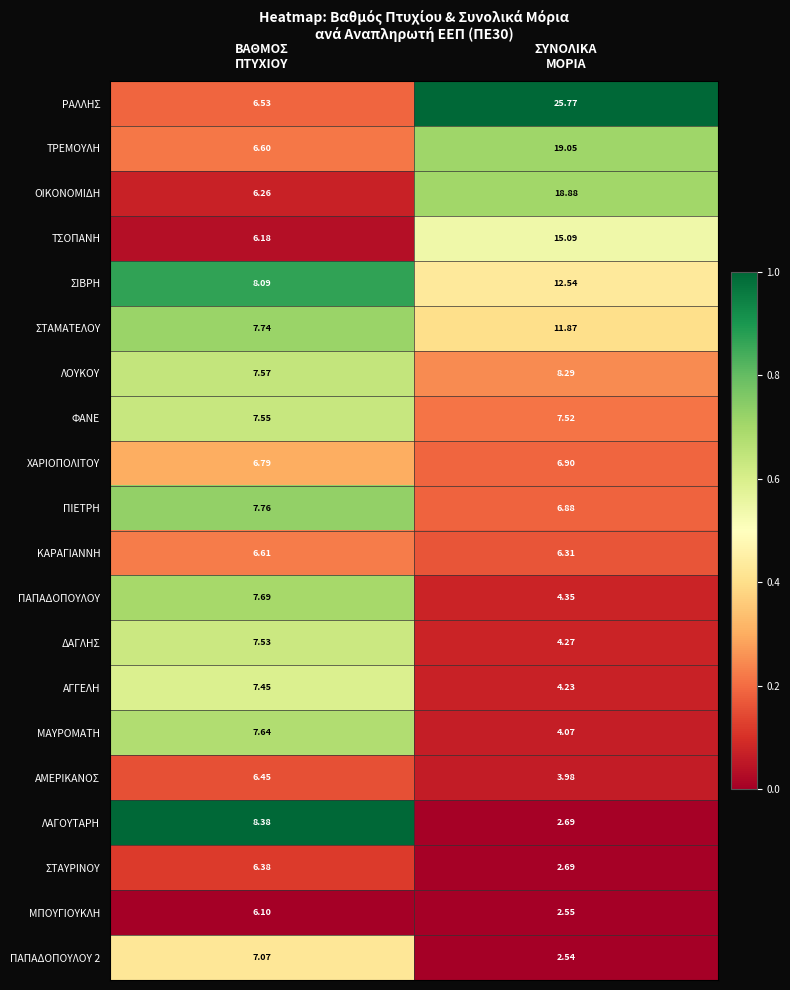

What is the total value across all series at ΒΑΘΜΟΣ
ΠΤΥΧΙΟΥ?

142.4